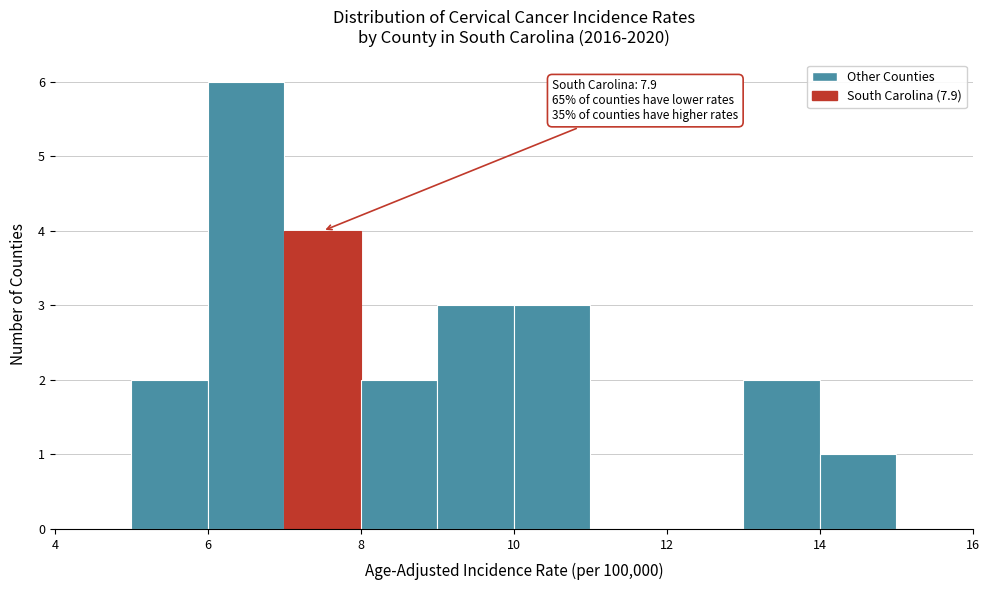

Which range on the x-axis has the tallest bar?

6 to 7